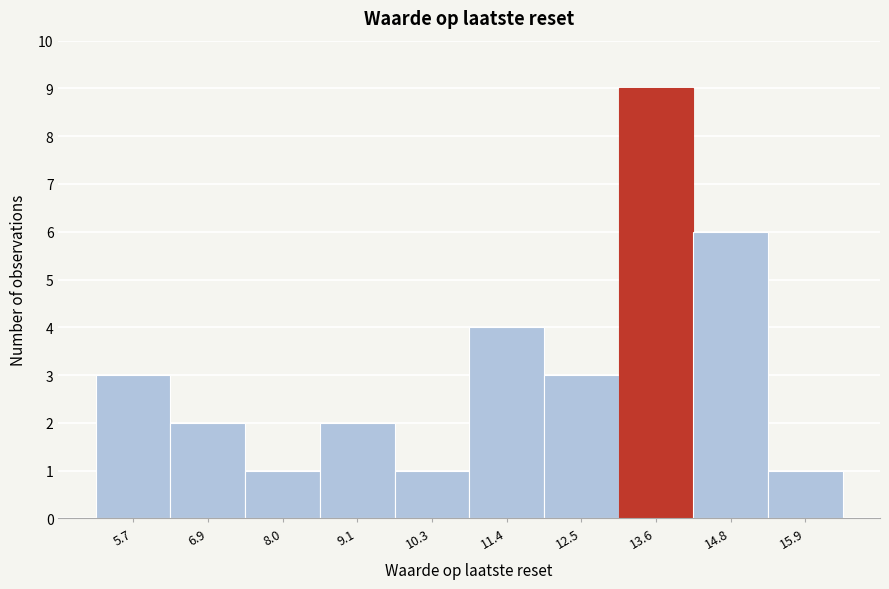

Reading right to left, extract all data points from this chart.

1	6	9	3	4	1	2	1	2	3